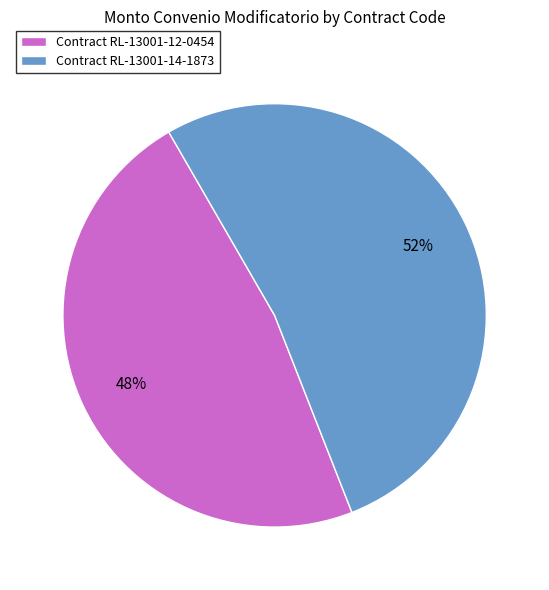

How many segments does this pie chart have?

2